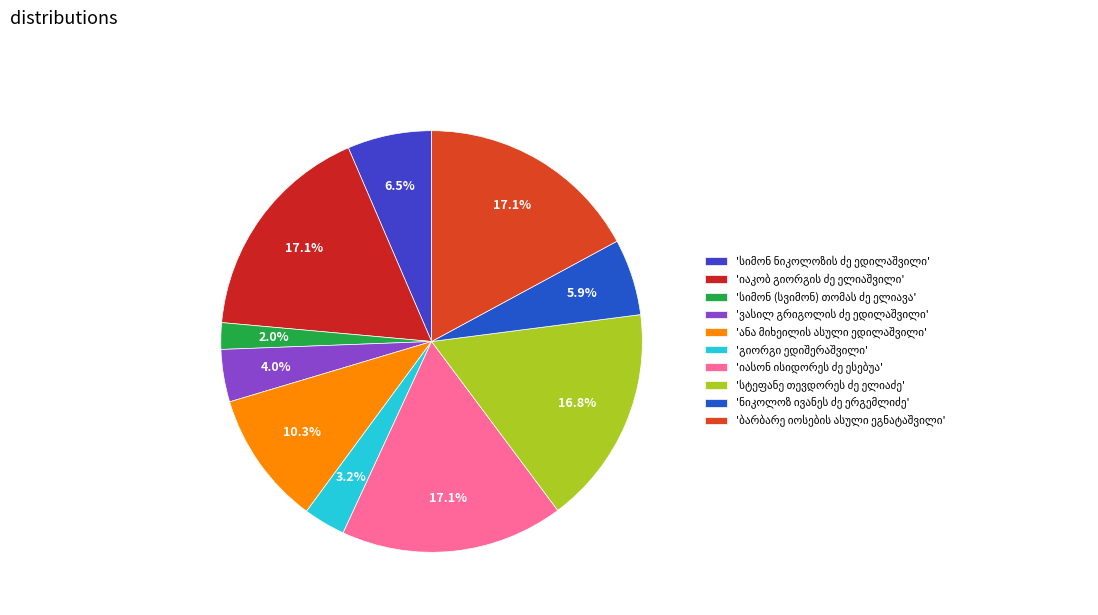

Is ბარბარე იოსების ასული ეგნატაშვილი the majority of the pie?

No